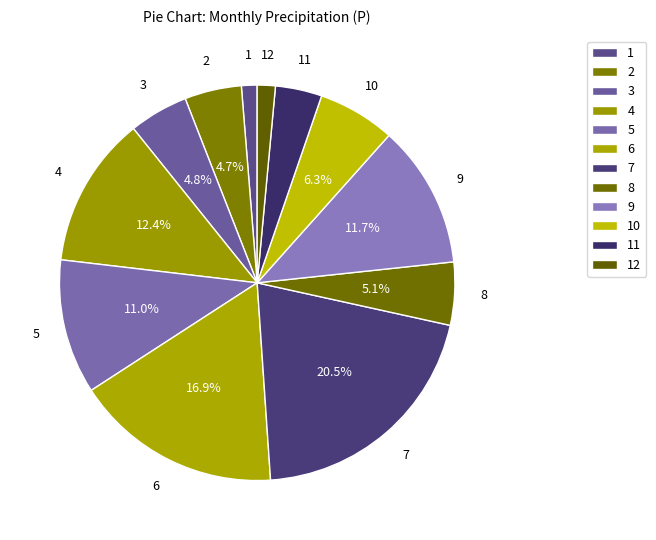

How many slices are in this pie chart?

12